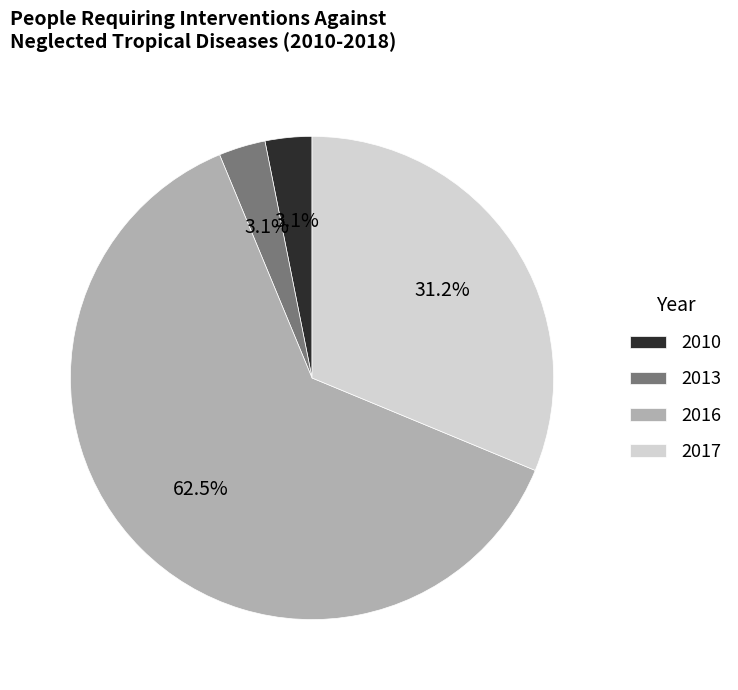

Does any single category account for the majority?

Yes